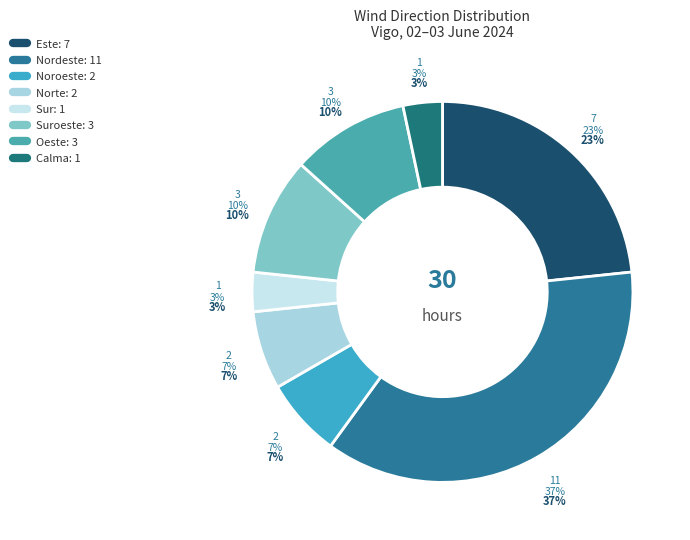

To the nearest percent, what is the difference between the largest and smallest slice percentages?

33%